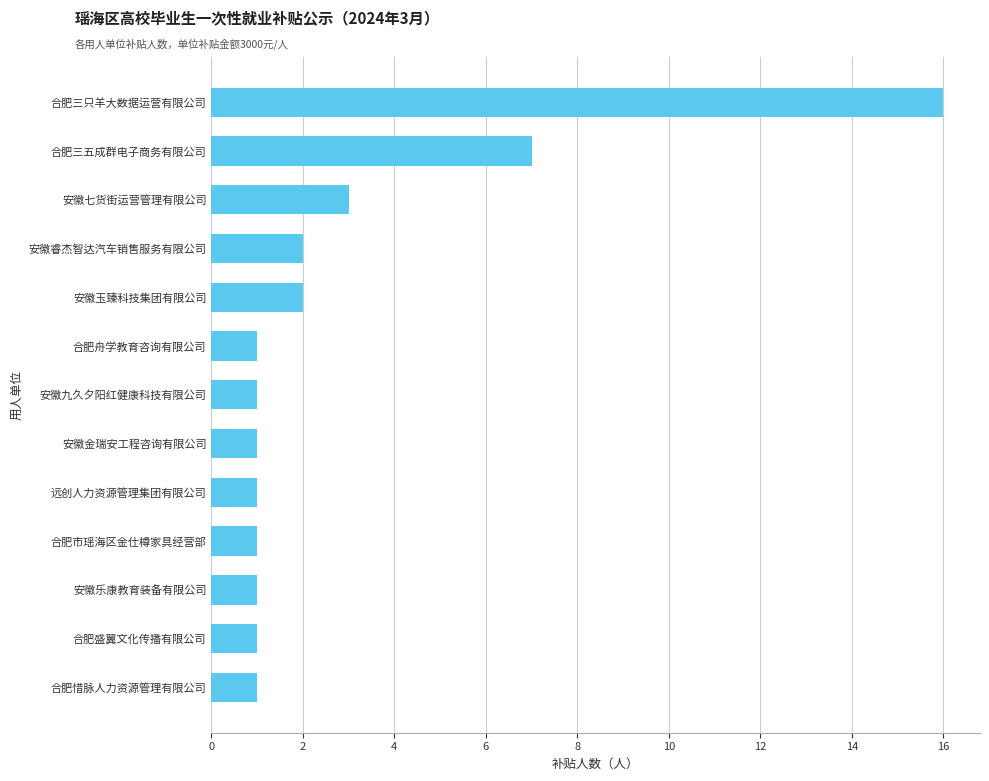

What is the sum of all values?

38